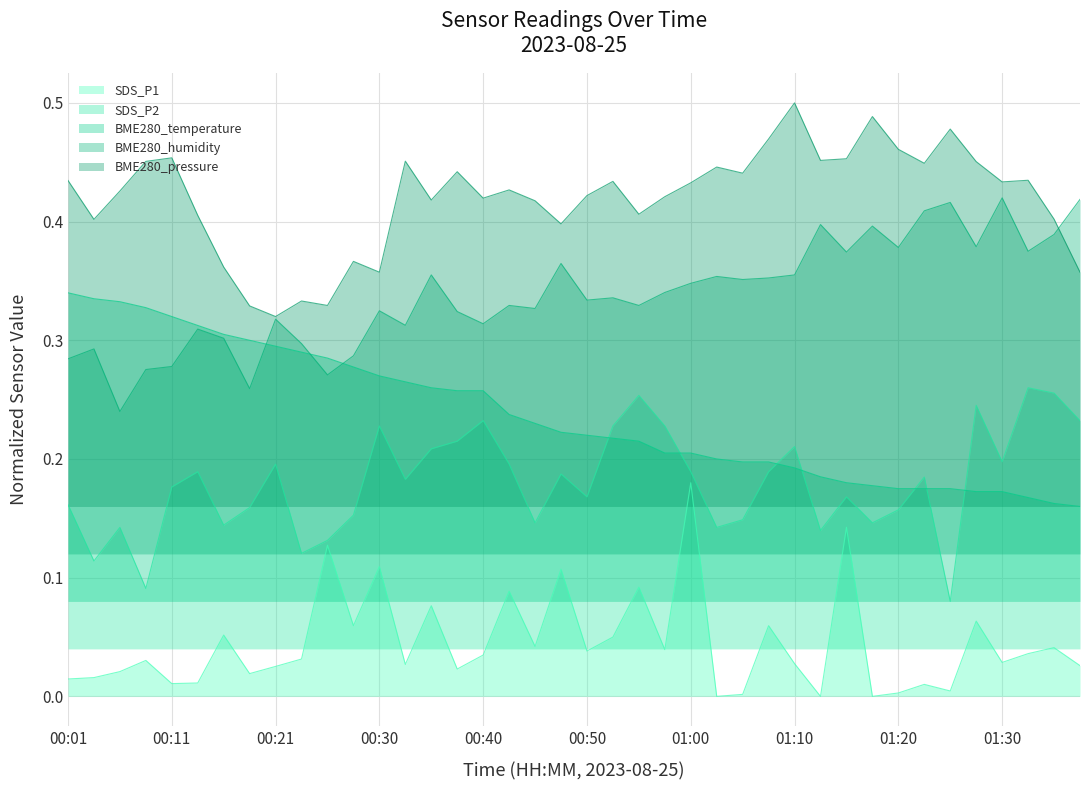

The SDS_P1 series shows 0.0 at 01:02. True or false?

True